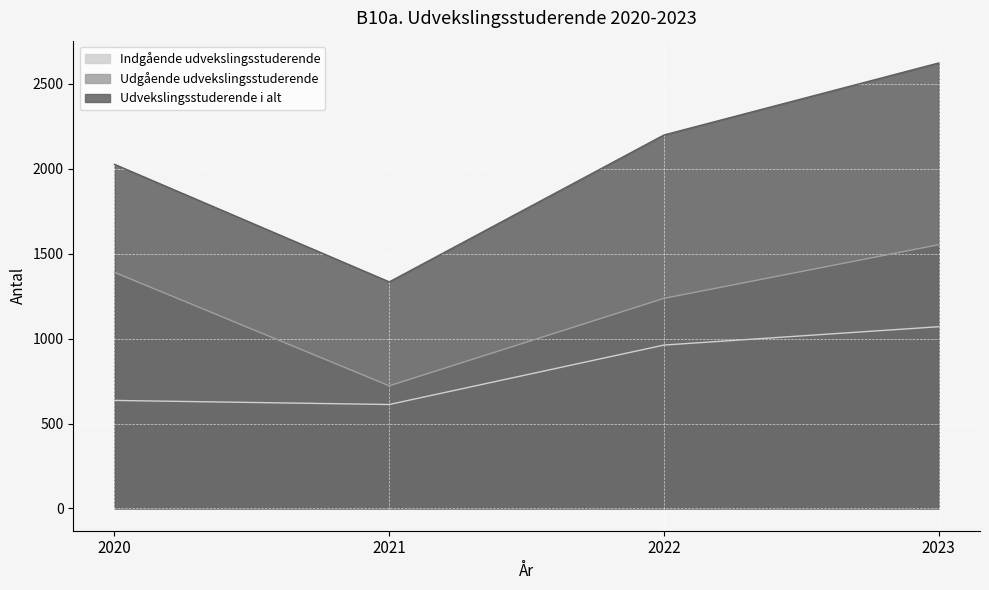

What is the total value across all series at 2020?

4052